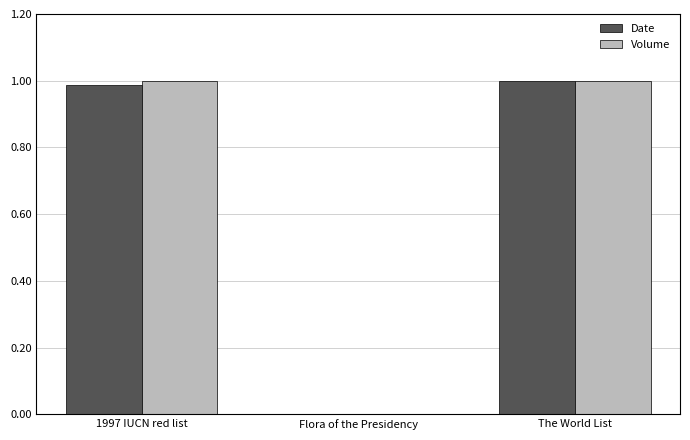

What is the total value across all series at 1997 IUCN red list?

2.0